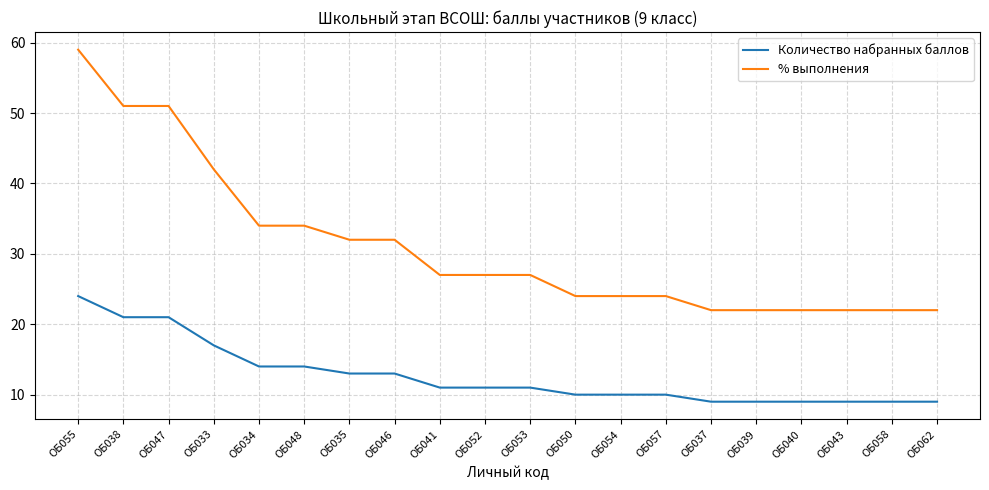

Does the chart display data point markers on the line(s)?

No